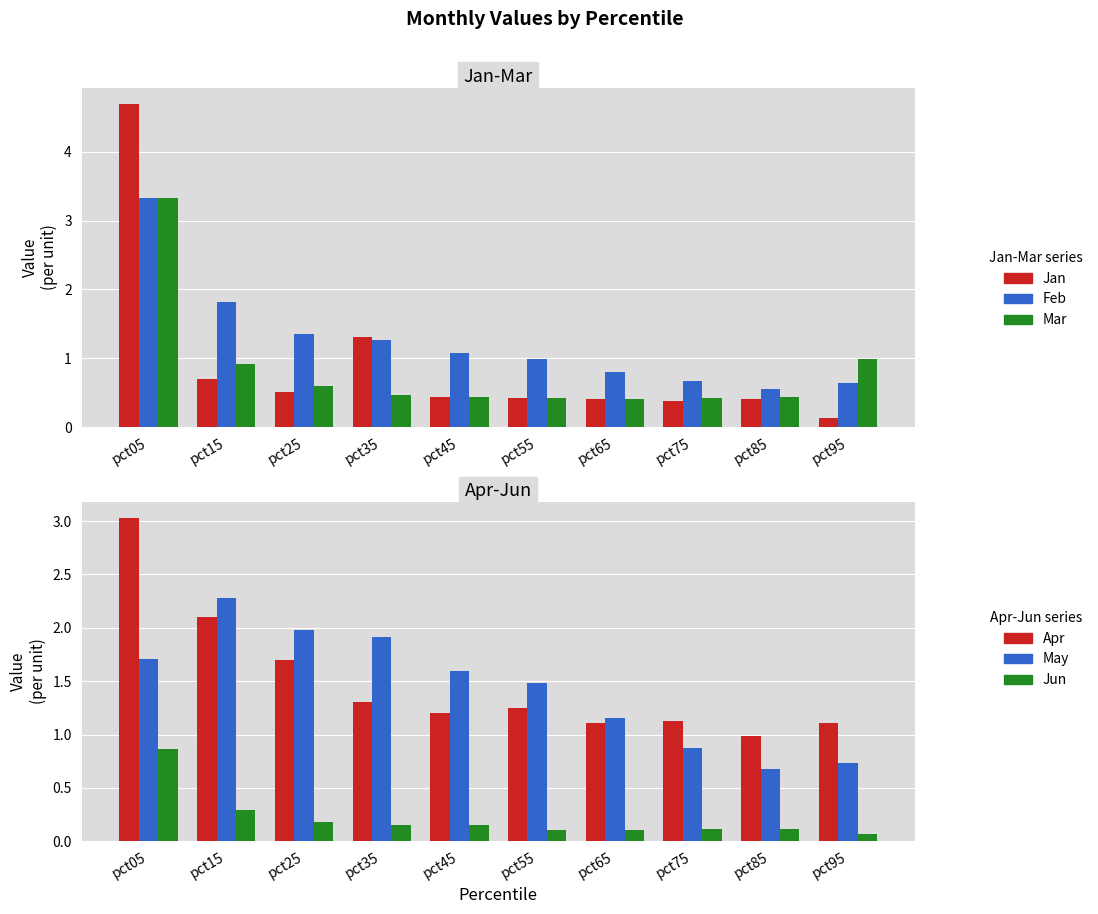

What is the difference between the highest and lowest values at pct35?

1.8